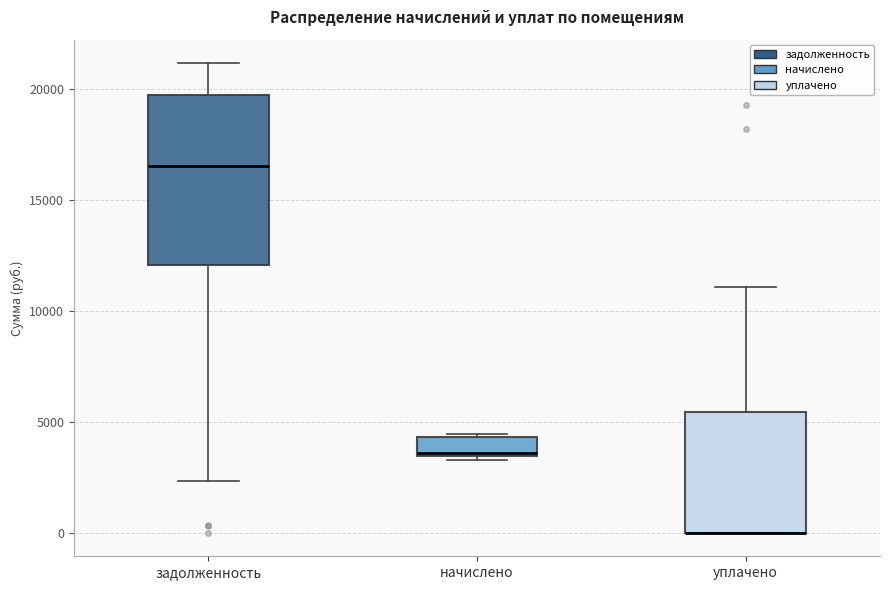

Reading left to right, transcribe this box plot: for each box, give where its median line is, the range the box spans, and where its two whiskers end, as read against the y-axis. The values are not printed on the chart, so give them approximately, as read against the axis.

задолженность: median 16500, box 12000 to 20000, whiskers 2500 to 21000
начислено: median 3500, box 3500 to 4500, whiskers 3500 (just below the box's lower edge) to 4500
уплачено: median 0 (drawn on the box's lower edge), box 0 to 5500, whiskers 0 to 11000